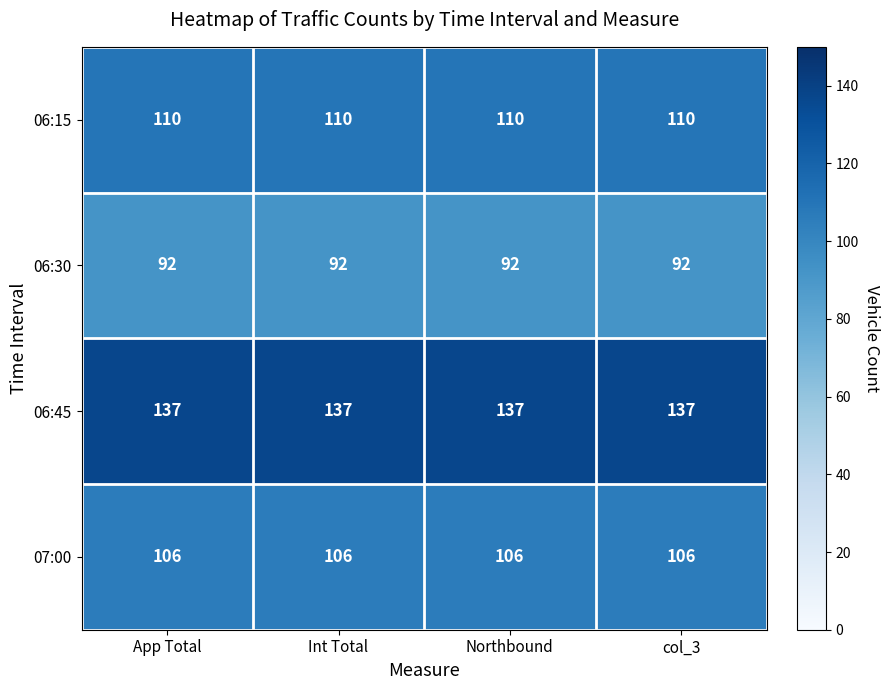

What is the approximate value of 07:00 at Northbound?

106